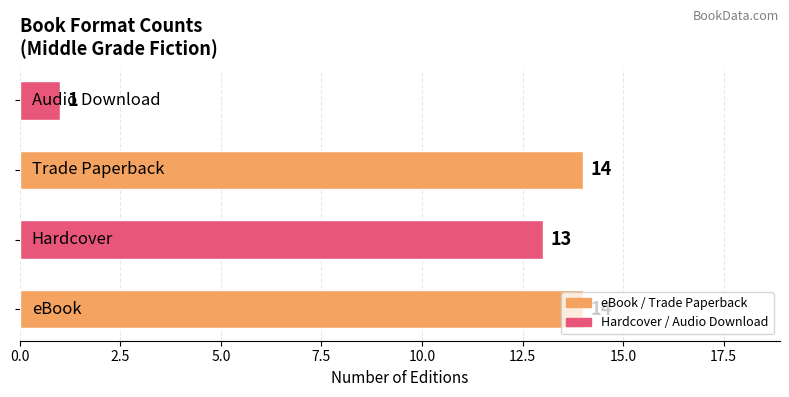

What is the maximum value shown in the chart?

14